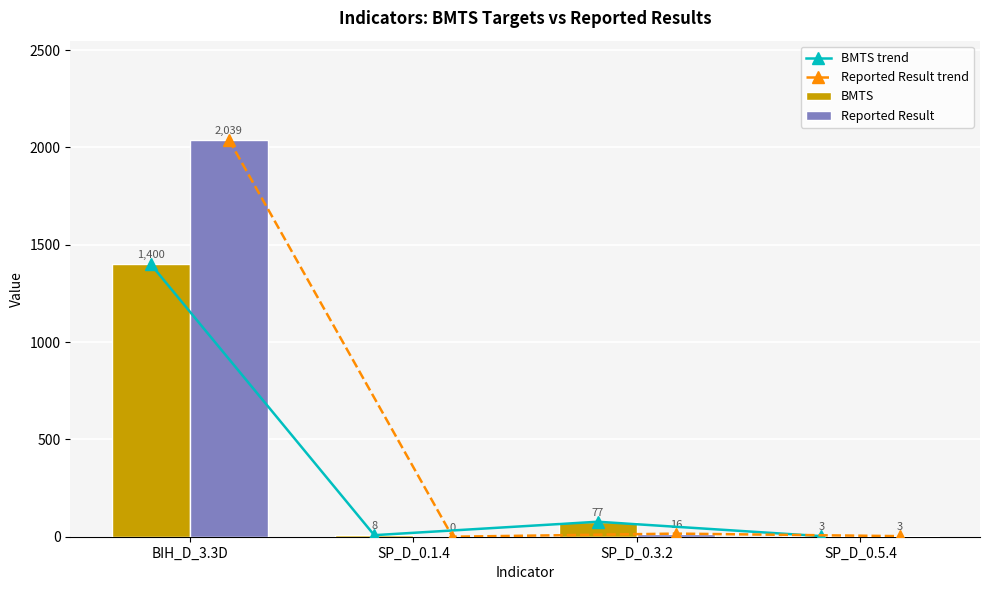

Reading right to left, what are all the values shown in this chart?

BMTS trend: SP_D_0.5.4=3	SP_D_0.3.2=77	SP_D_0.1.4=8	BIH_D_3.3D=1400
Reported Result trend: SP_D_0.5.4=3	SP_D_0.3.2=16	SP_D_0.1.4=0	BIH_D_3.3D=2039
BMTS: SP_D_0.5.4=3	SP_D_0.3.2=77	SP_D_0.1.4=8	BIH_D_3.3D=1400
Reported Result: SP_D_0.5.4=3	SP_D_0.3.2=16	SP_D_0.1.4=0	BIH_D_3.3D=2039